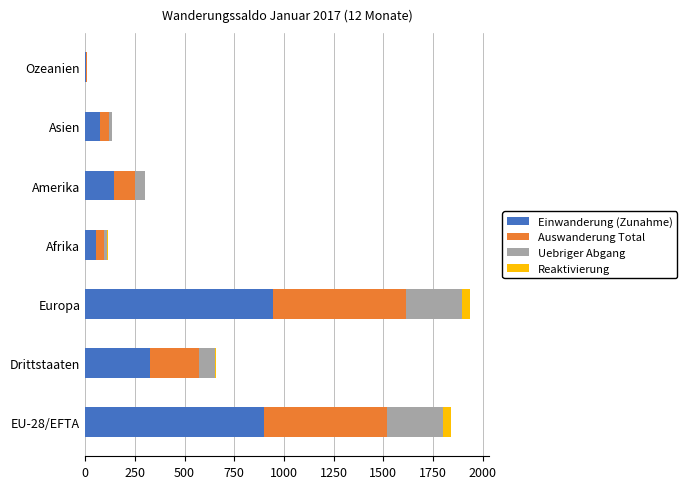

What are all the series names shown in the legend?

Einwanderung (Zunahme), Auswanderung Total, Uebriger Abgang, Reaktivierung